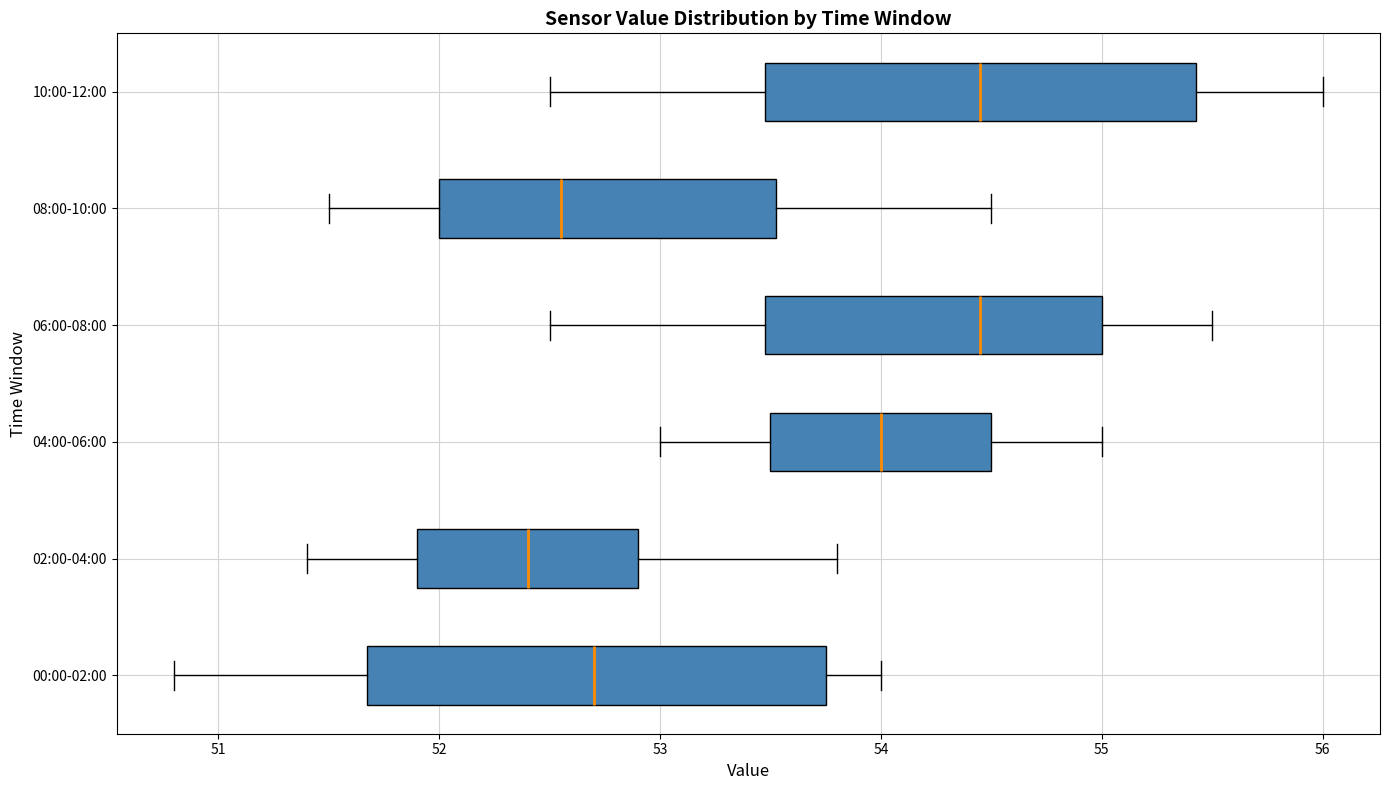

Reading bottom to top, read every box against the x-axis: the position of its median line, the range the box covers, and the ends of its whiskers. The values are not printed on the chart, so give them approximately, as read against the axis.

00:00-02:00: median 52.7, box 51.7 to 53.8, whiskers 50.8 to 54.0
02:00-04:00: median 52.4, box 51.9 to 52.9, whiskers 51.4 to 53.8
04:00-06:00: median 54.0, box 53.5 to 54.5, whiskers 53.0 to 55.0
06:00-08:00: median 54.5, box 53.5 to 55.0, whiskers 52.5 to 55.5
08:00-10:00: median 52.6, box 52.0 to 53.5, whiskers 51.5 to 54.5
10:00-12:00: median 54.5, box 53.5 to 55.4, whiskers 52.5 to 56.0